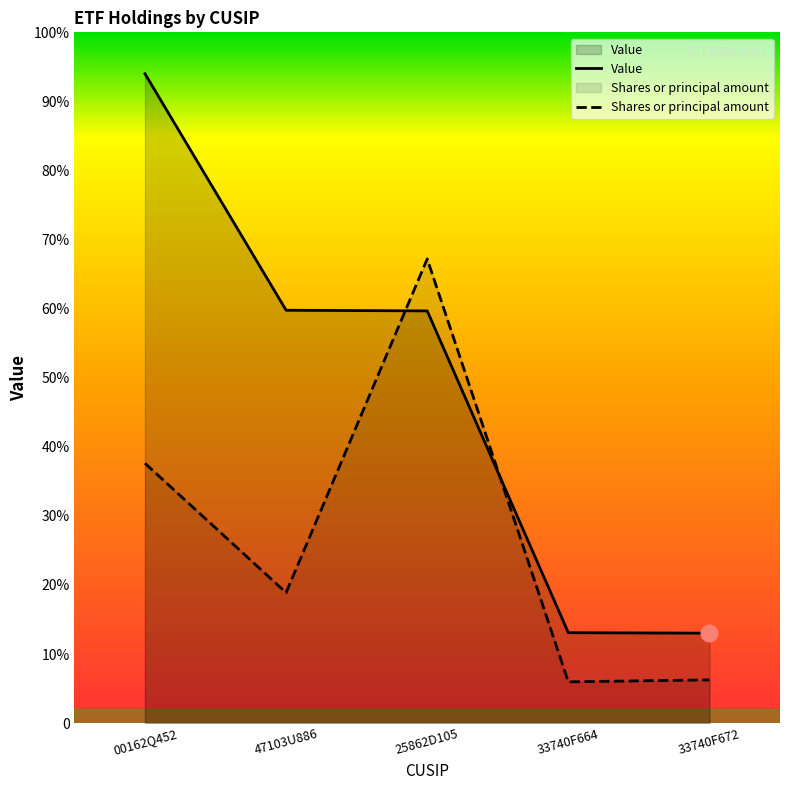

At 33740F664, list the series in order from largest to smallest.

Value, Shares or principal amount